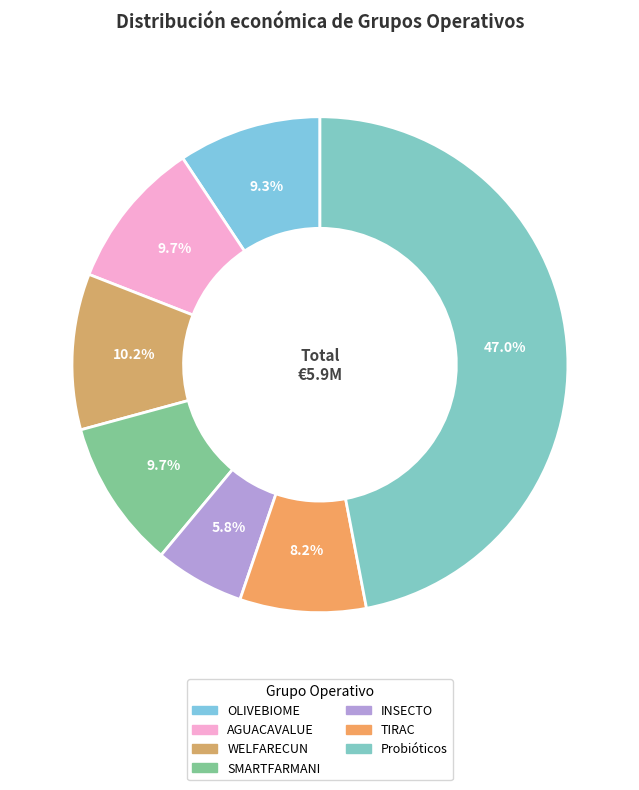

Count the number of slices in the pie.

7